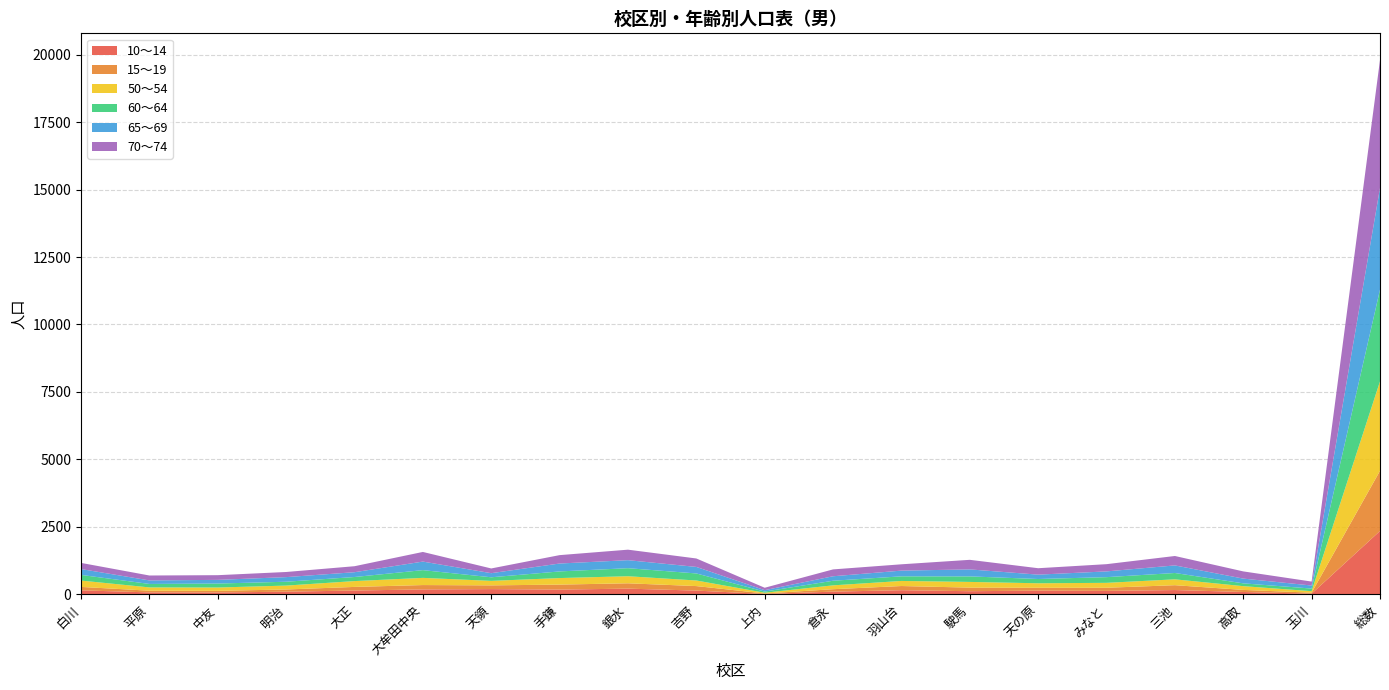

Reading left to right, list all the values displayed in this chart.

10～14: 白川=148	平原=72	中友=69	明治=98	大正=141	大牟田中央=182	天領=194	手鎌=176	銀水=211	吉野=139	上内=14	倉永=100	羽山台=153	駛馬=116	天の原=137	みなと=128	三池=159	高取=87	玉川=24	総数=2348
15～19: 白川=127	平原=63	中友=61	明治=82	大正=134	大牟田中央=162	天領=138	手鎌=185	銀水=198	吉野=167	上内=18	倉永=90	羽山台=155	駛馬=133	天の原=106	みなと=116	三池=180	高取=77	玉川=38	総数=2230
50～54: 白川=235	平原=122	中友=123	明治=144	大正=216	大牟田中央=266	天領=167	手鎌=242	銀水=262	吉野=207	上内=27	倉永=143	羽山台=188	駛馬=211	天の原=167	みなと=182	三池=217	高取=139	玉川=55	総数=3313
60～64: 白川=210	平原=128	中友=147	明治=143	大正=151	大牟田中央=287	天領=133	手鎌=246	銀水=298	吉野=261	上内=43	倉永=171	羽山台=171	駛馬=205	天の原=158	みなと=211	三池=235	高取=104	玉川=97	総数=3399
65～69: 白川=217	平原=131	中友=136	明治=171	大正=178	大牟田中央=317	天領=152	手鎌=293	銀水=297	吉野=242	上内=53	倉永=166	羽山台=212	駛馬=259	天の原=162	みなと=213	三池=281	高取=176	玉川=113	総数=3769
70～74: 白川=228	平原=182	中友=174	明治=190	大正=222	大牟田中央=357	天領=175	手鎌=311	銀水=389	吉野=313	上内=89	倉永=254	羽山台=234	駛馬=355	天の原=238	みなと=268	三池=349	高取=267	玉川=146	総数=4741